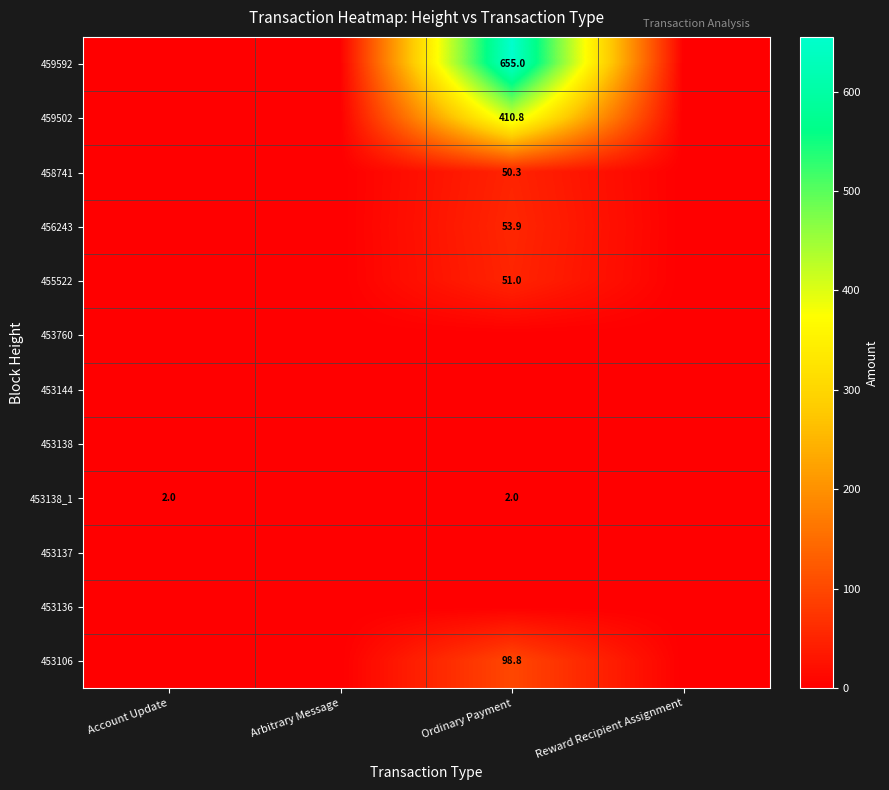

The 453106 series shows 164.8 at Ordinary Payment. True or false?

False